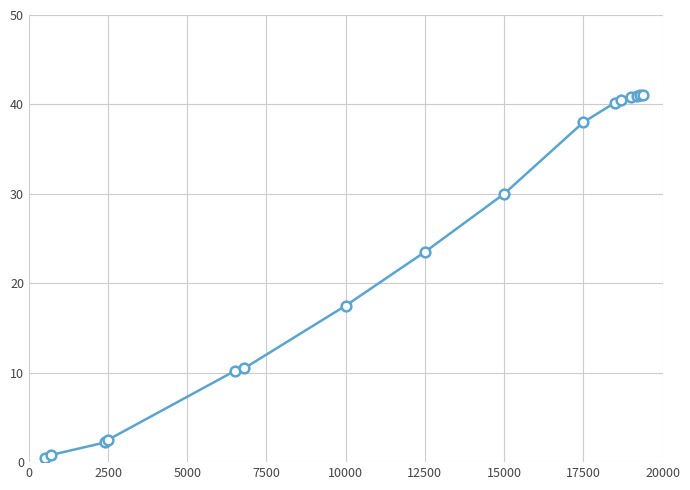

What is the difference between the second highest and second lowest values?

40.2